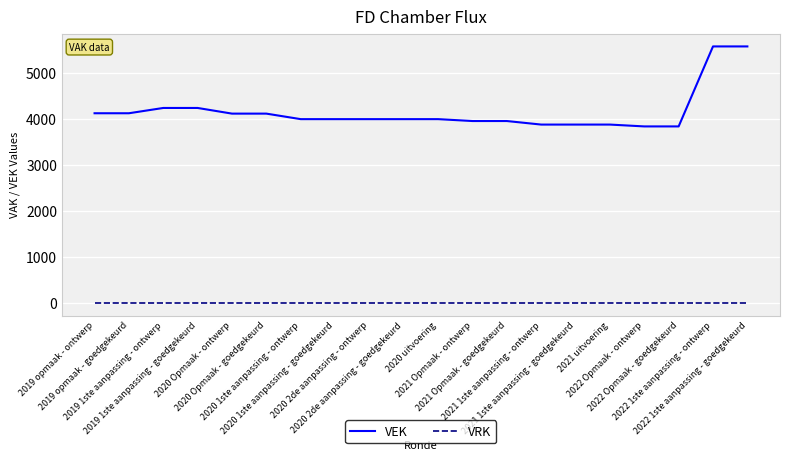

How many categories are shown in the chart?

20